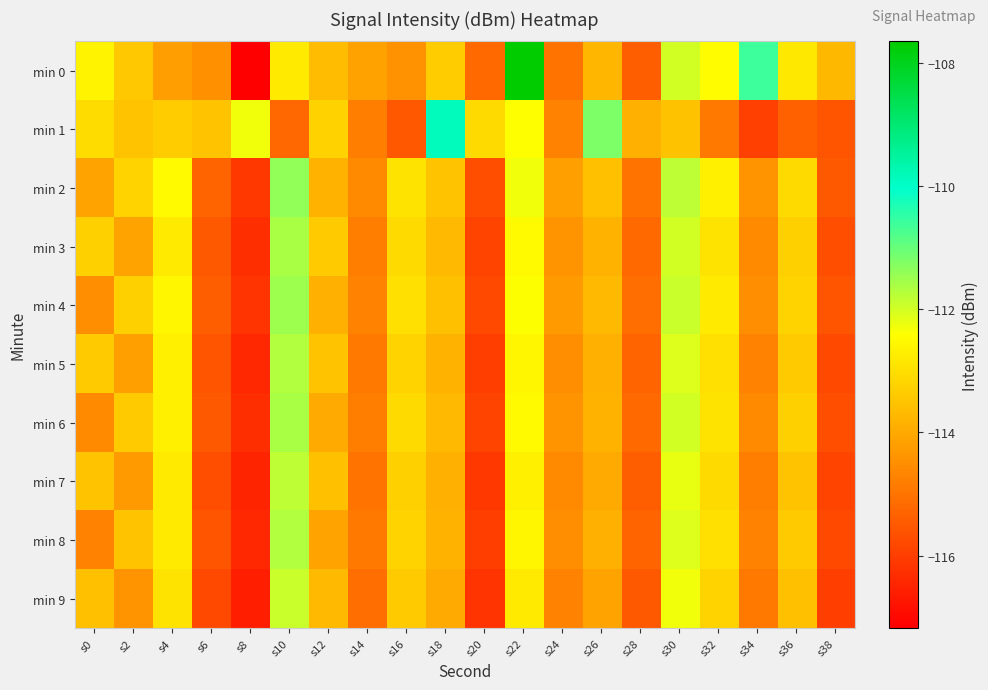

At which category does the chart reach its peak across all series?

s22